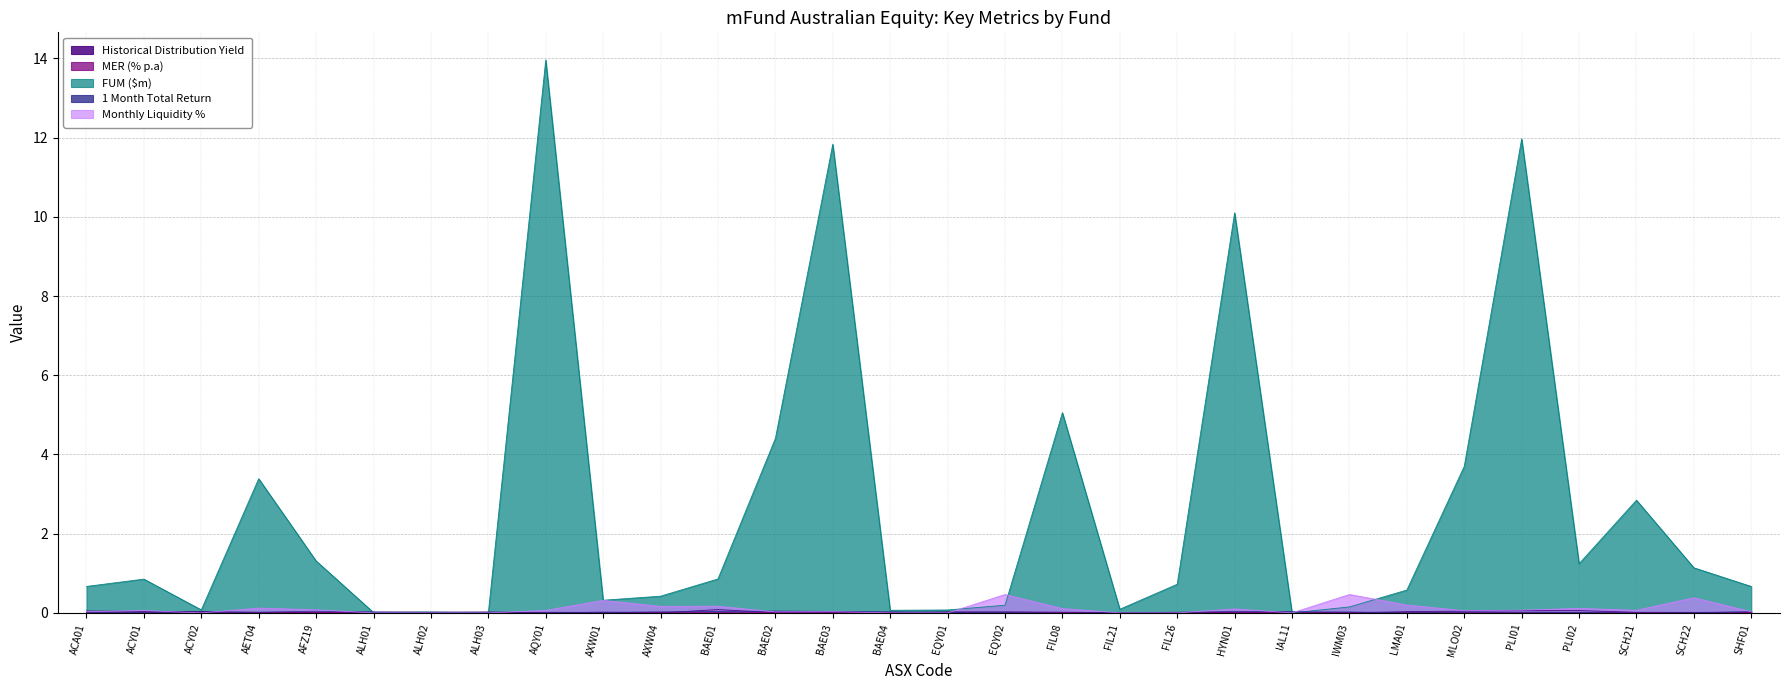

What position from the right is IWM03?

8